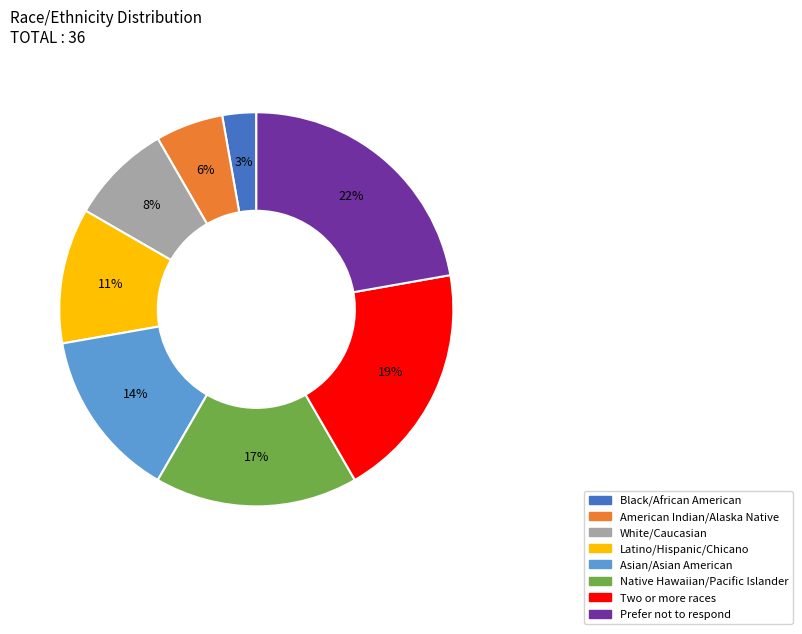

What is the ratio of the value at Asian/Asian American to the value at Prefer not to respond?

0.6